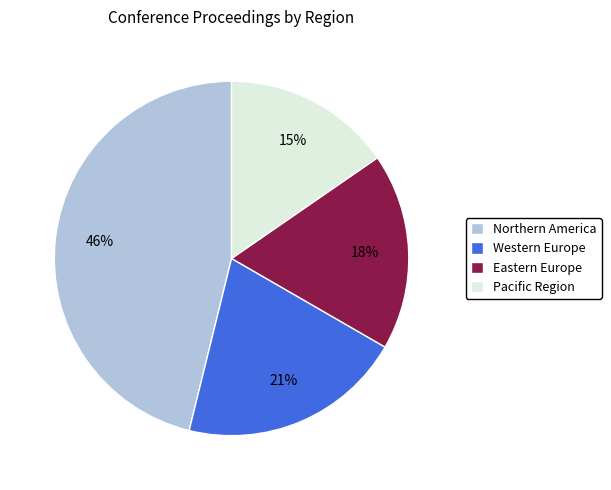

Which slice is the largest?

Northern America